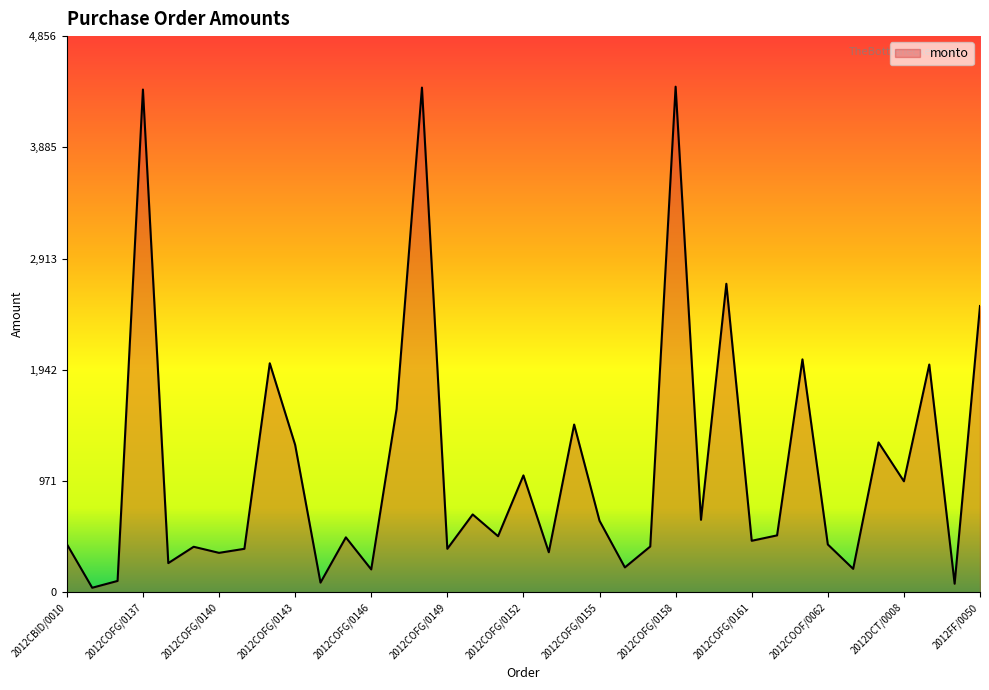

What is the difference between the maximum and minimum values?

4375.1